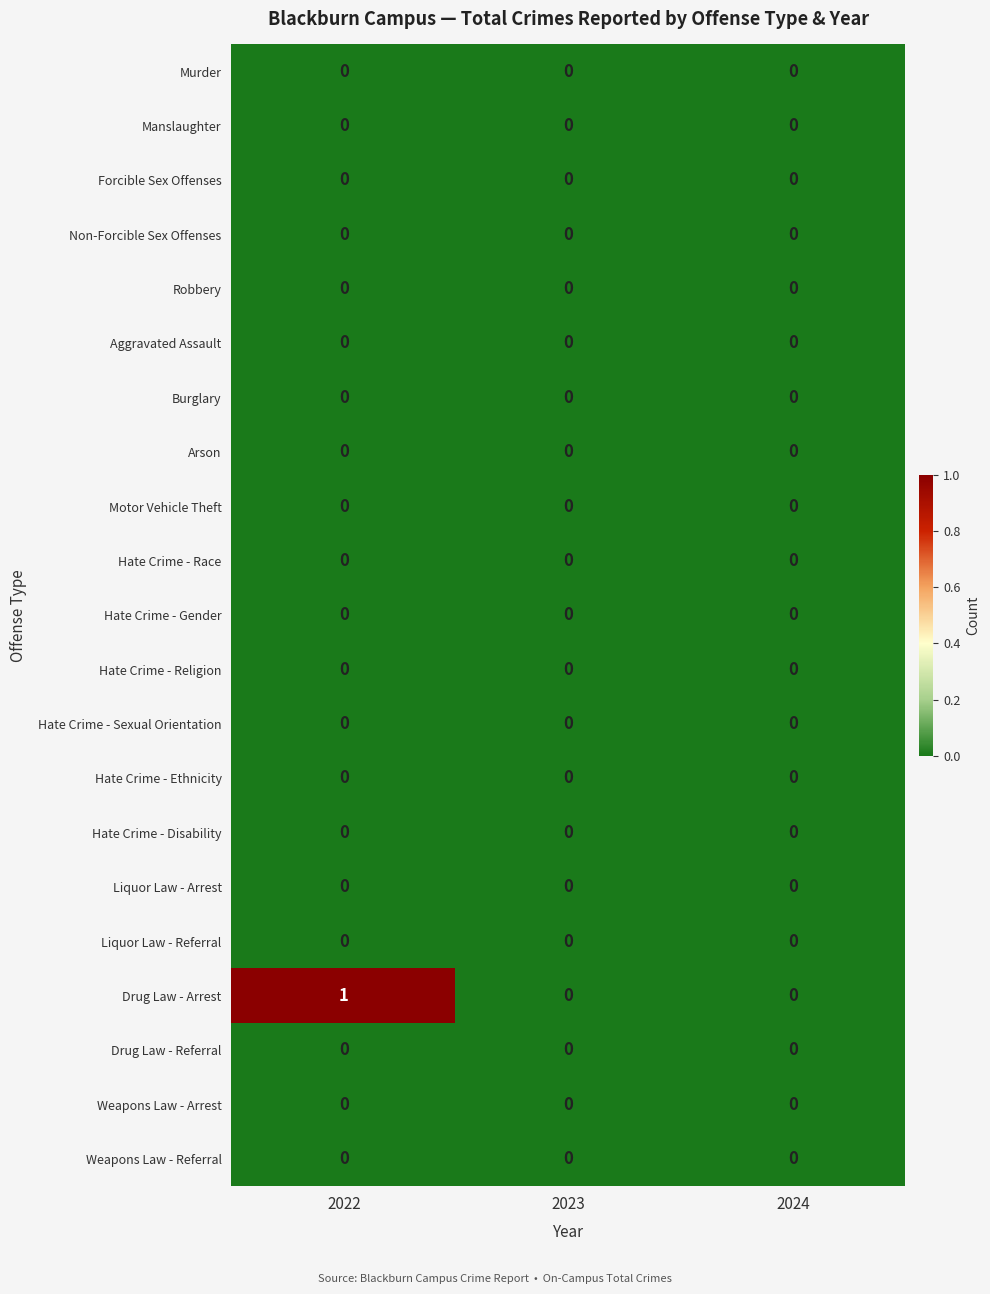

What is the greatest value displayed?

1